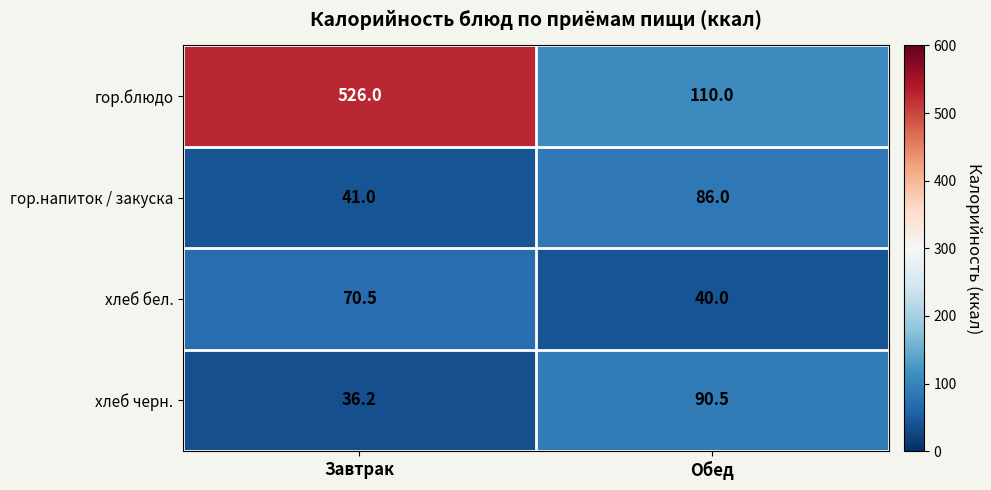

How many series are shown in this chart?

4